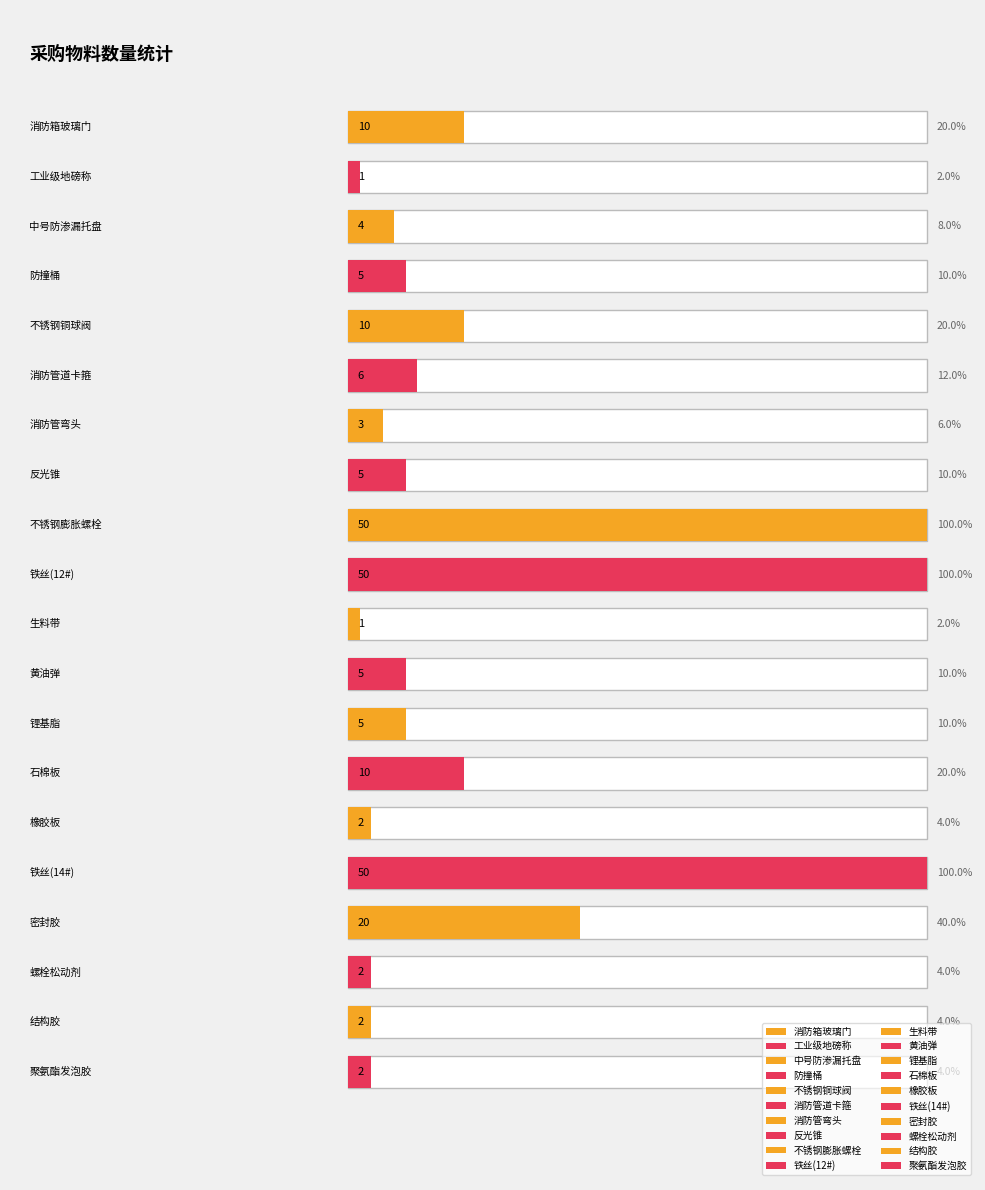

What is the difference between the second highest and minimum values?

49